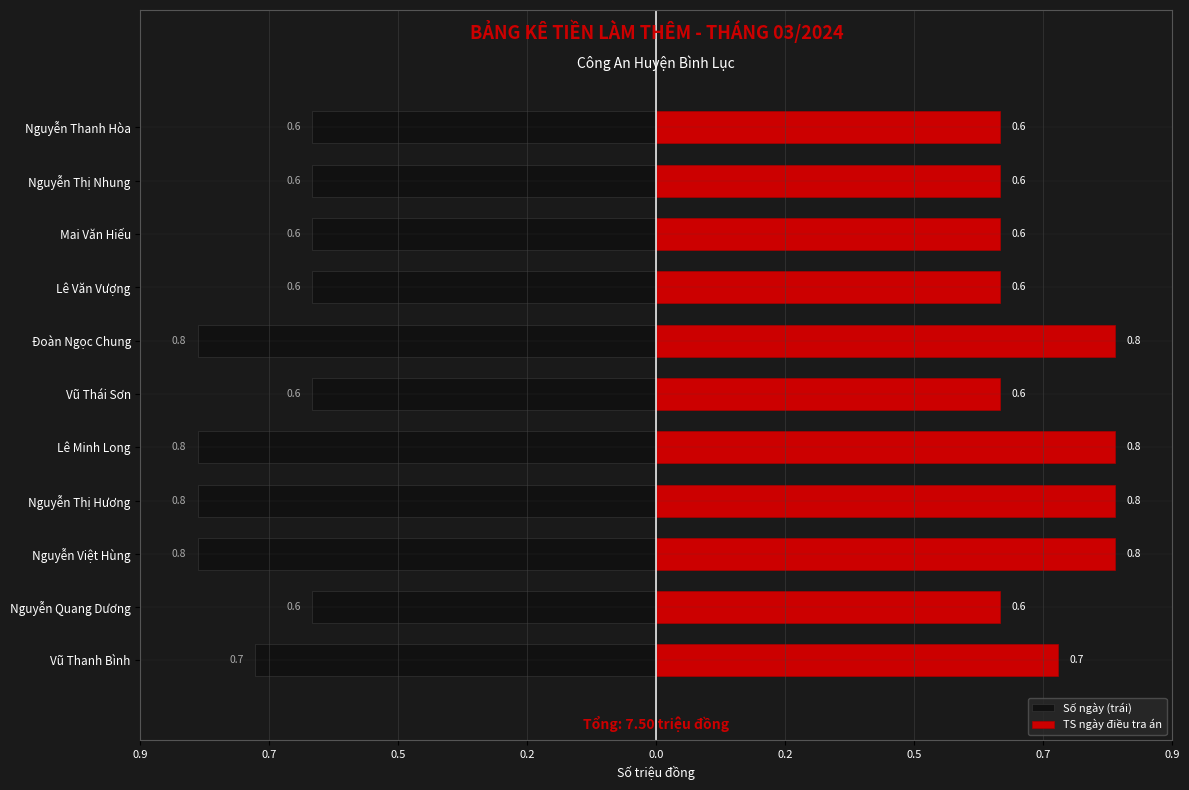

Which label corresponds to the smallest value in the chart?

Nguyễn Quang Dương